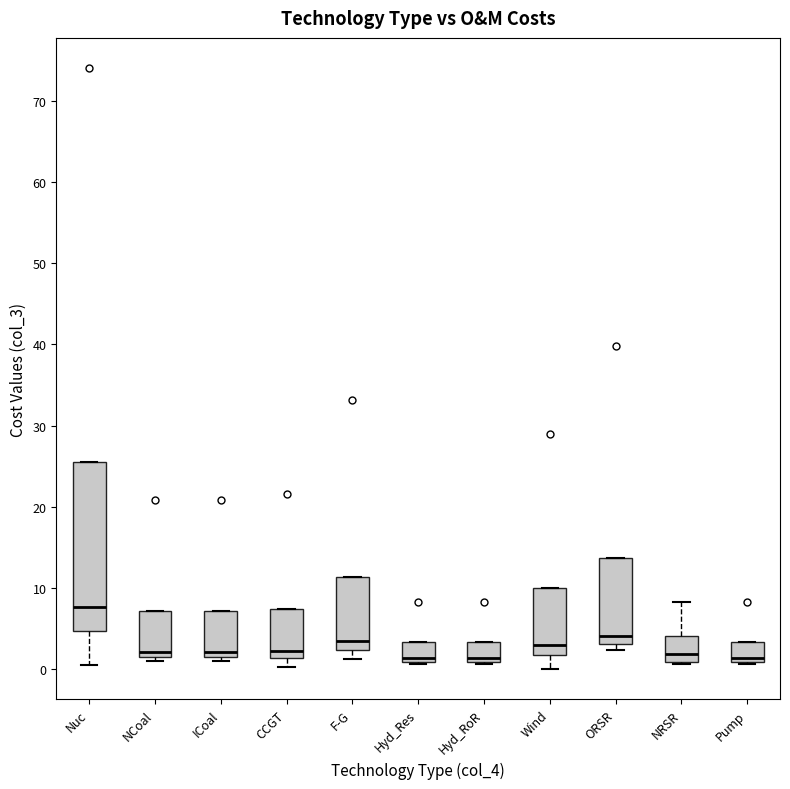

Reading left to right, read every box against the y-axis: the position of its median line, the range the box covers, and the ends of its whiskers. The values are not printed on the chart, so give them approximately, as read against the axis.

Nuc: median 8, box 5 to 25, whiskers 0 to 25
NCoal: median 2 (just above the box's lower edge), box 2 to 7, whiskers 1 to 7
ICoal: median 2 (just above the box's lower edge), box 2 to 7, whiskers 1 to 7
CCGT: median 2, box 1 to 7, whiskers 0 to 7
F-G: median 3, box 2 to 11, whiskers 1 to 11
Hyd_Res: median 1 (just above the box's lower edge), box 1 to 3, whiskers 1 to 3
Hyd_RoR: median 1 (just above the box's lower edge), box 1 to 3, whiskers 1 to 3
Wind: median 3, box 2 to 10, whiskers 0 to 10
ORSR: median 4, box 3 to 14, whiskers 2 to 14
NRSR: median 2, box 1 to 4, whiskers 1 to 8
Pump: median 1 (just above the box's lower edge), box 1 to 3, whiskers 1 to 3